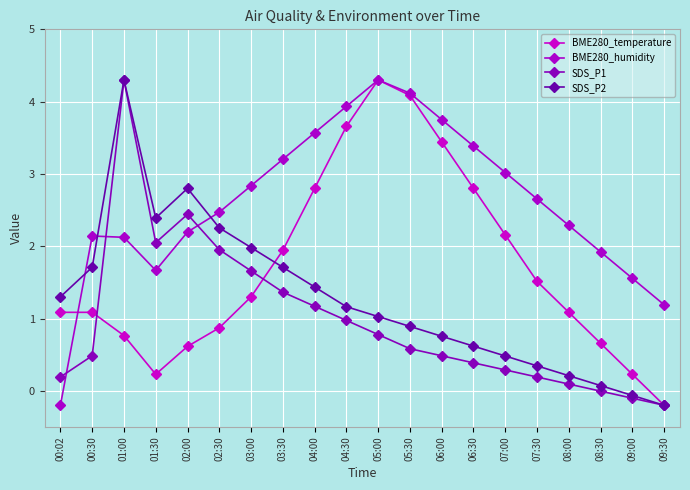

Where do BME280_humidity and SDS_P2 first cross each other?

00:02 and 00:30